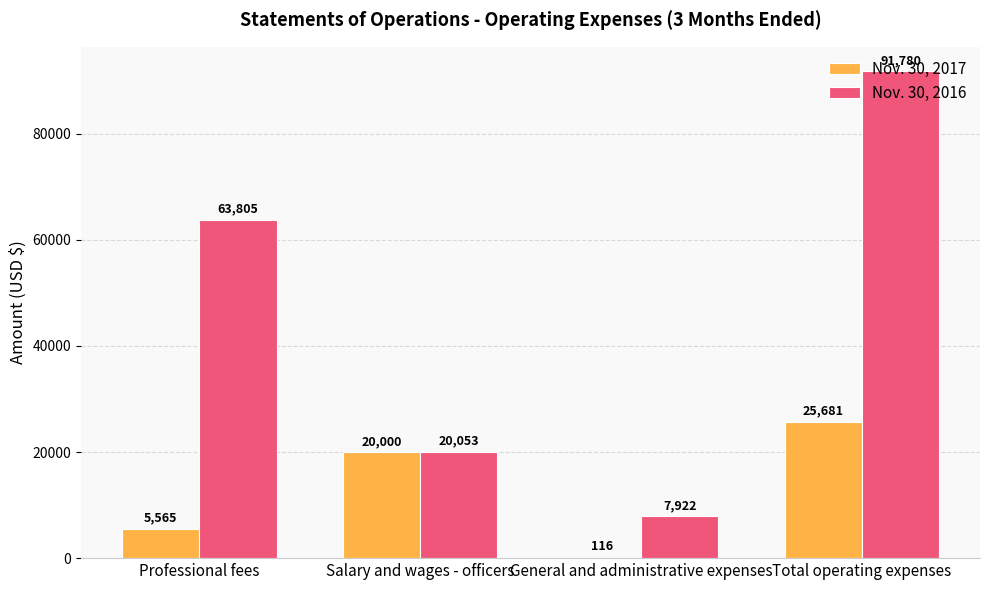

Which series changed the most between Salary and wages - officers and General and administrative expenses?

Nov. 30, 2017